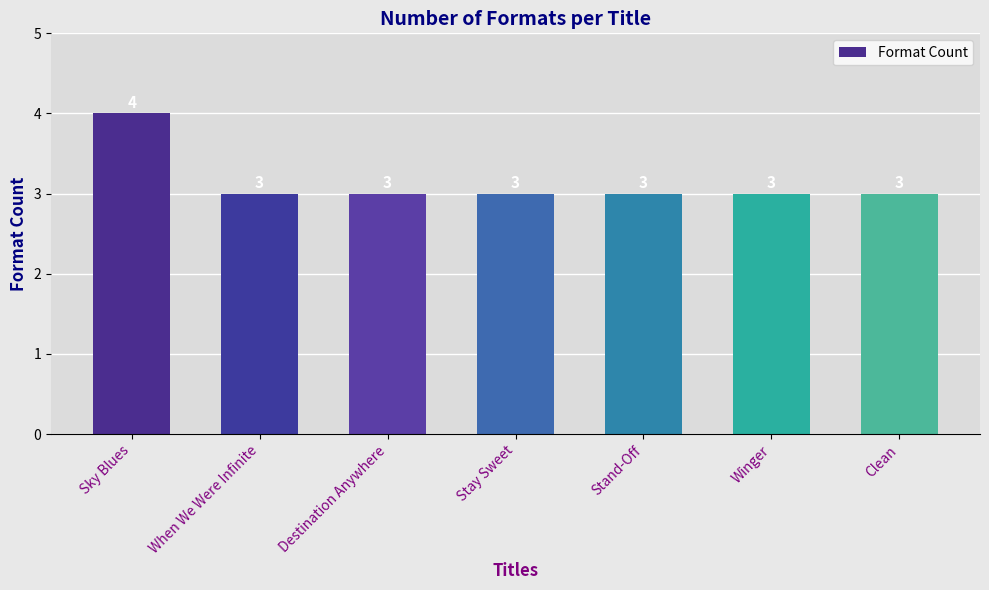

How many data points are above 3?

1